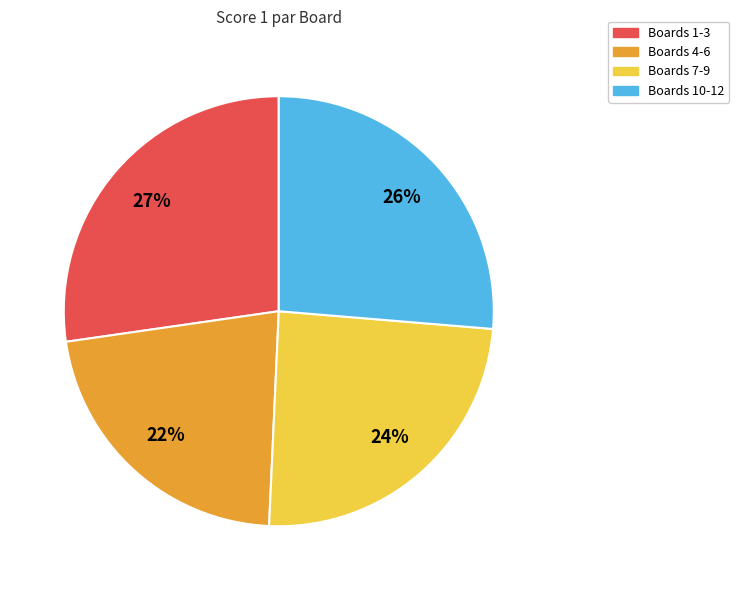

Do Boards 10-12 and Boards 4-6 together represent more than half of the pie?

No